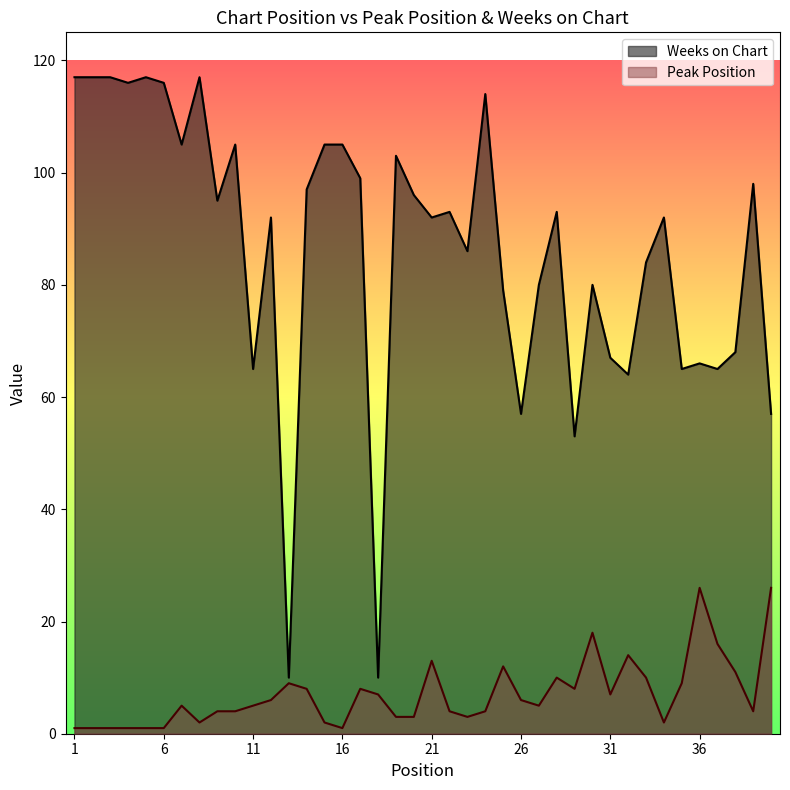

Rank the series by their average value, from highest to lowest.

Weeks on Chart, Peak Position